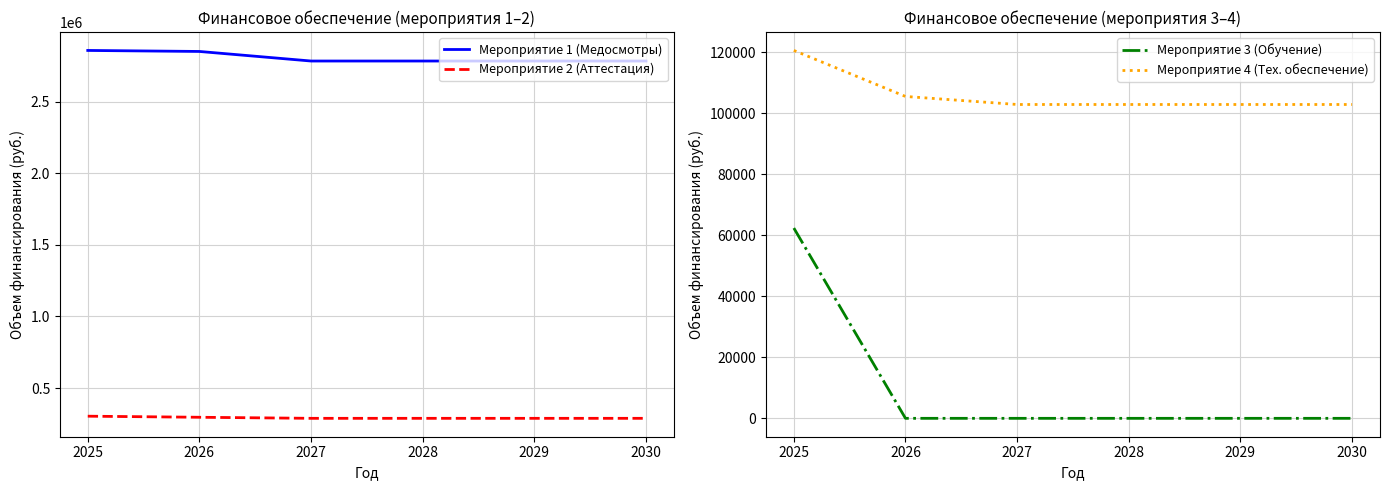

Which series changed the most between 2025 and 2027?

Мероприятие 1 (Медосмотры)